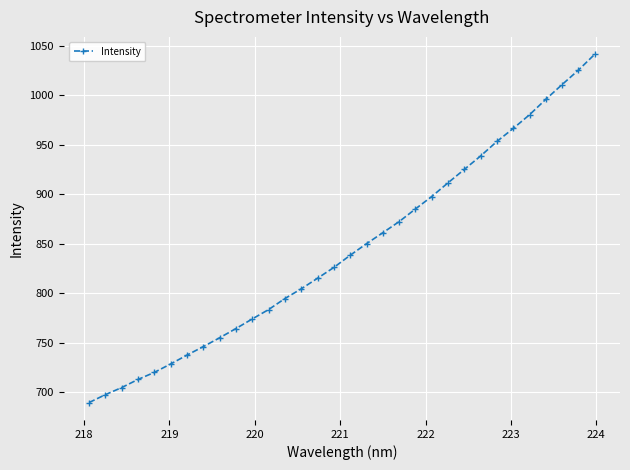

What is the average value?

843.8